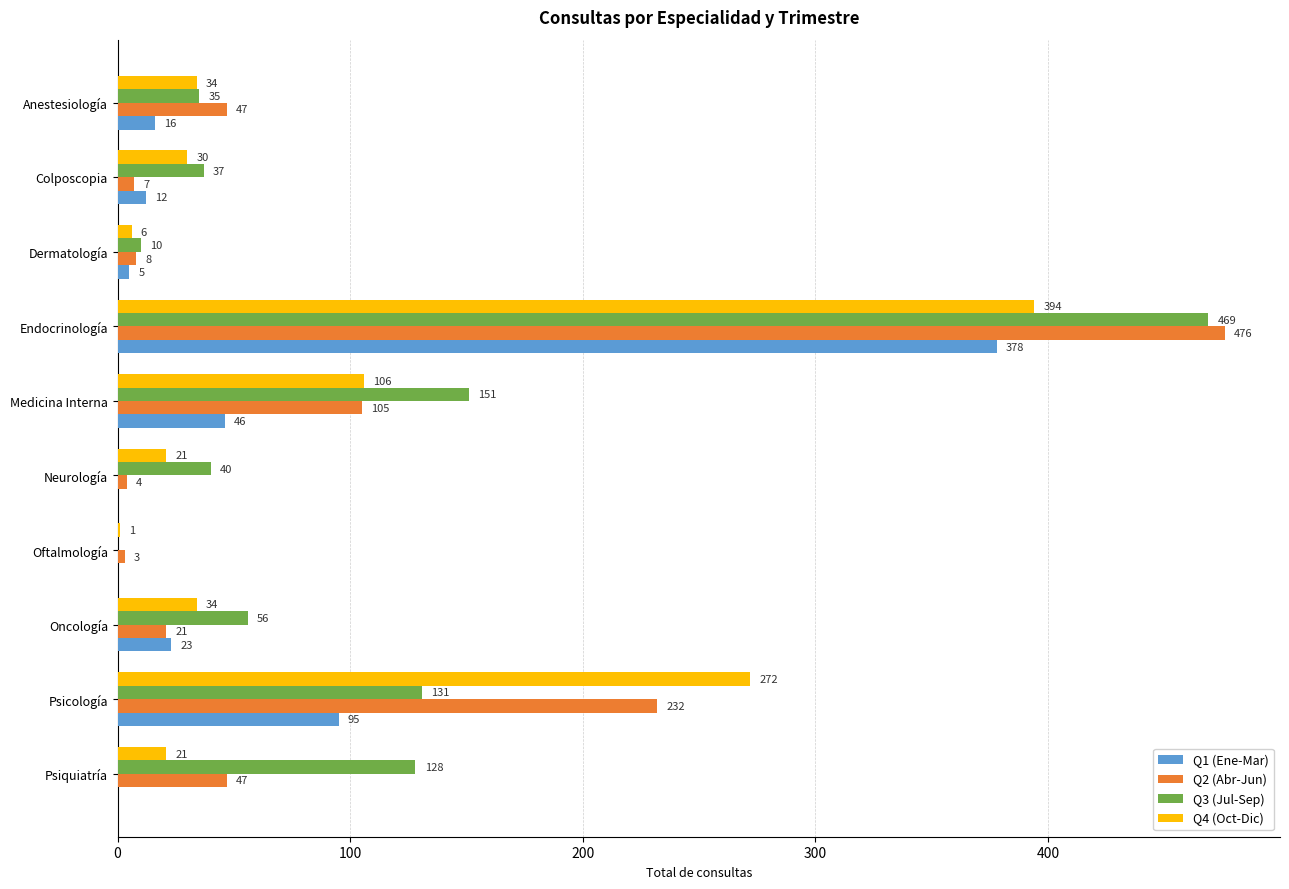

What are all the series names shown in the legend?

Q1 (Ene-Mar), Q2 (Abr-Jun), Q3 (Jul-Sep), Q4 (Oct-Dic)